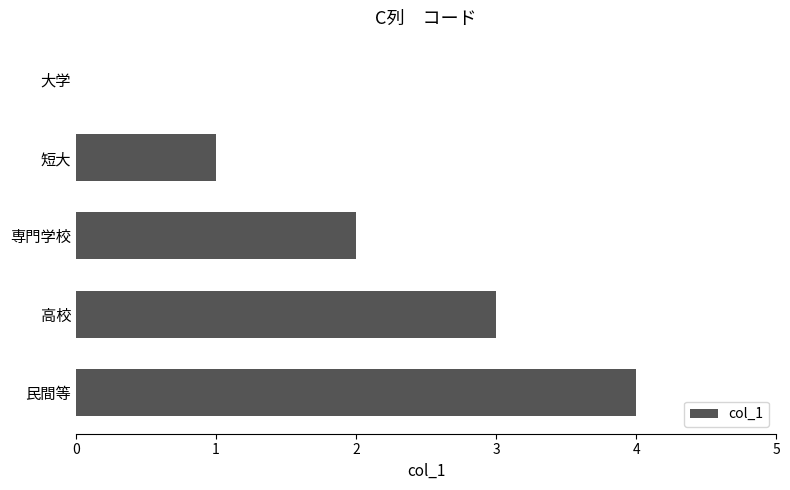

True or false: the data shows 1 at 短大.

True